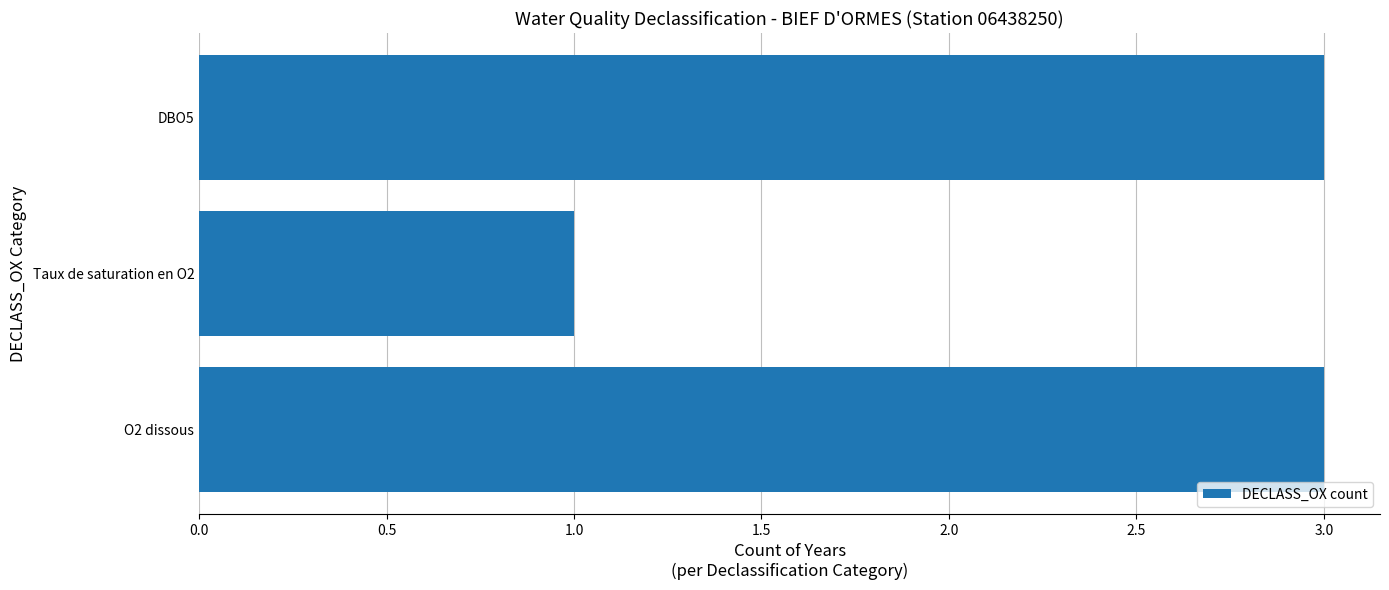

What is the ratio of the value at O2 dissous to the value at DBO5?

1.0